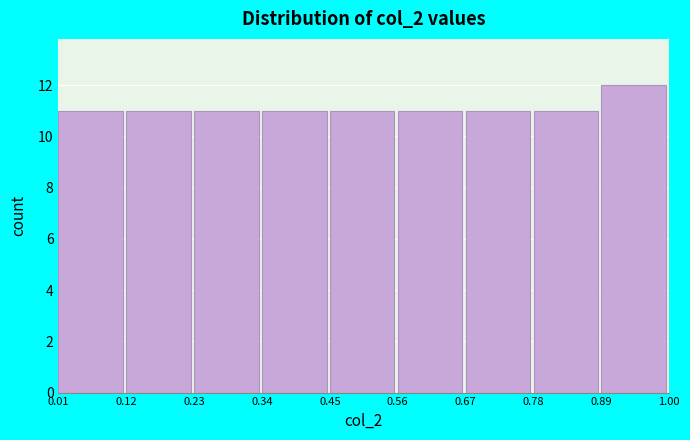

What is the height of the bar covering 0.23 to 0.34 on the x-axis? The values are not printed on the chart, so give them approximately, as read against the axis.

11